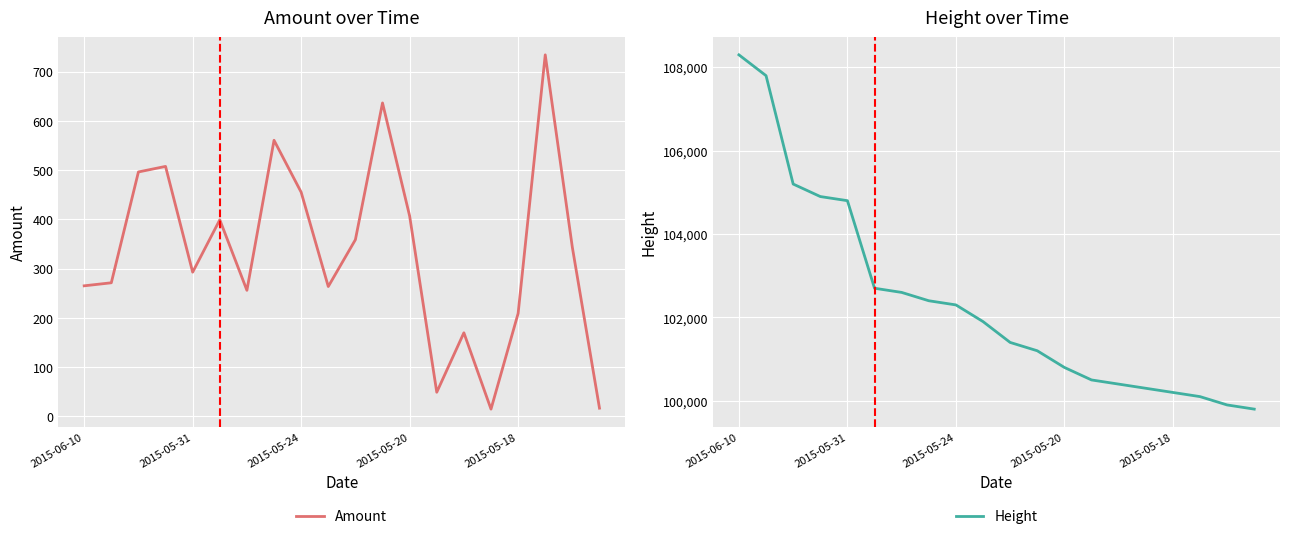

Is it true that Amount equals 691.1 at 2015-05-24?

False